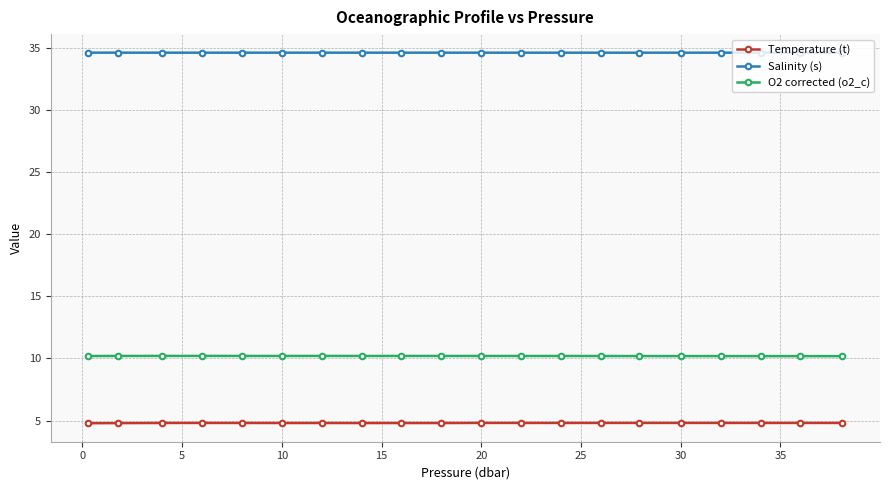

What is the lowest value of the Salinity (s) series?

34.6